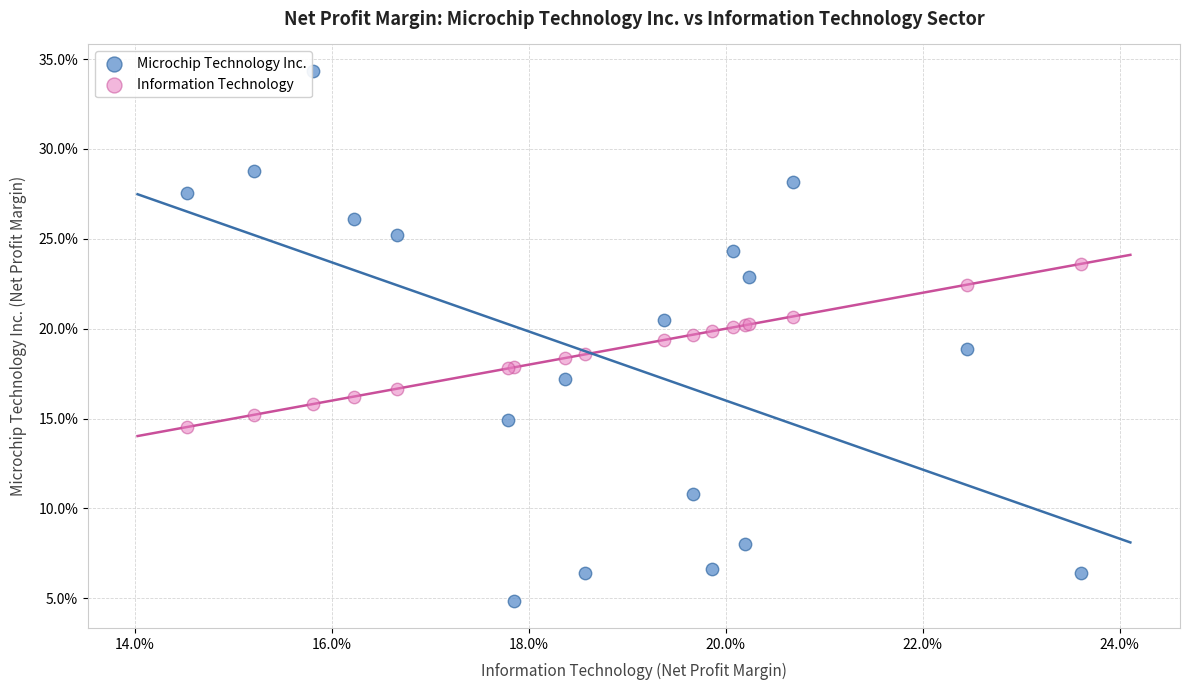

Which series contains the lowest Y value?

Microchip Technology Inc.